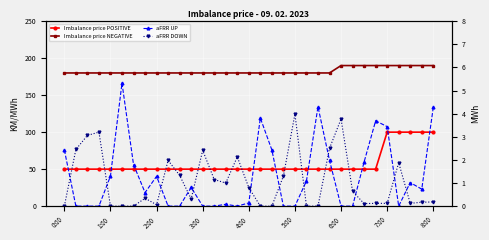

What is the label of the 20th point from the left?

19